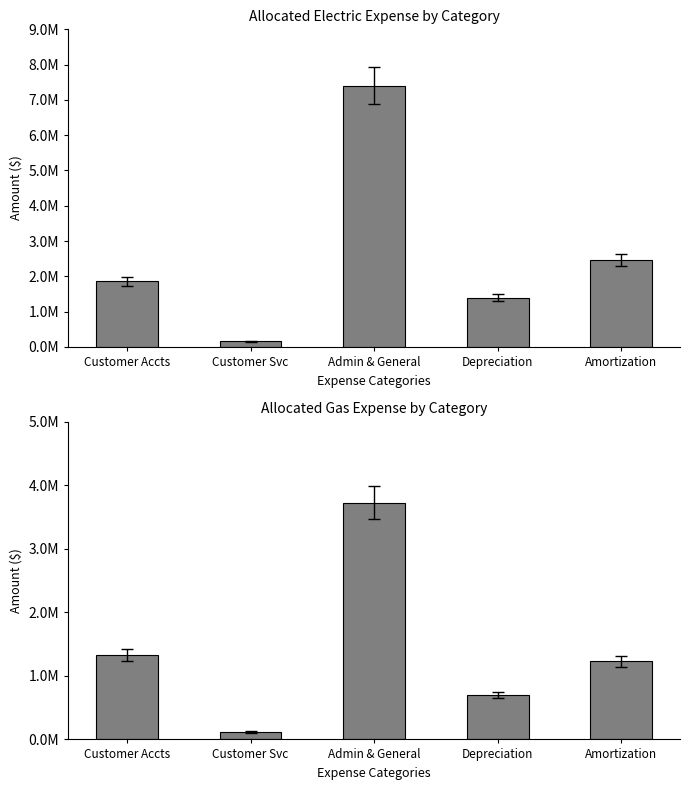

Is the value of Allocated Electric at Depreciation greater than the value of Allocated Gas at Depreciation?

Yes